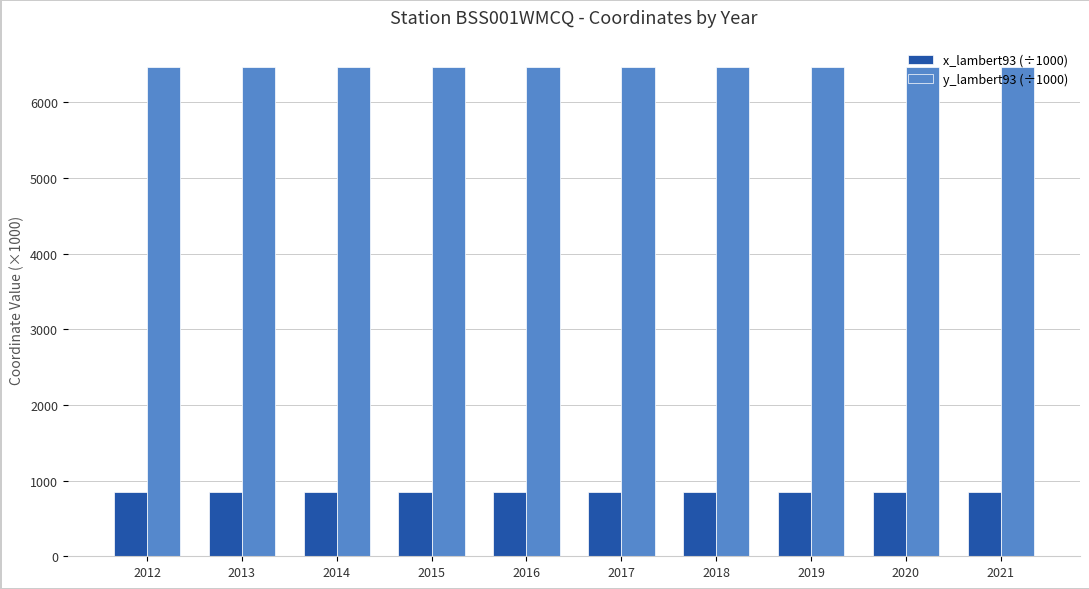

What is the average value of the y_lambert93 (÷1000) series?

6465.3